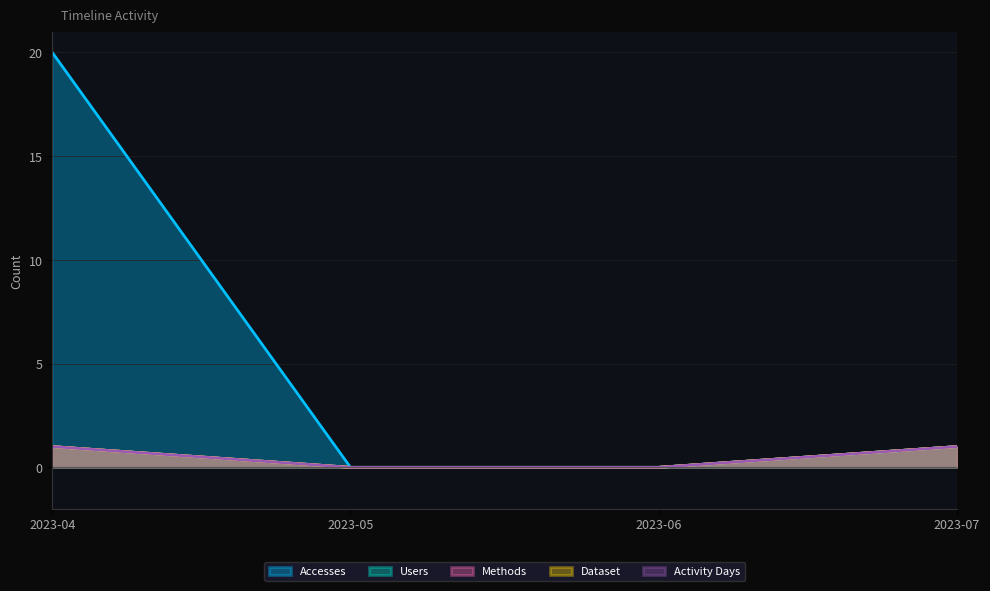

Does the chart display data point markers on the line(s)?

No